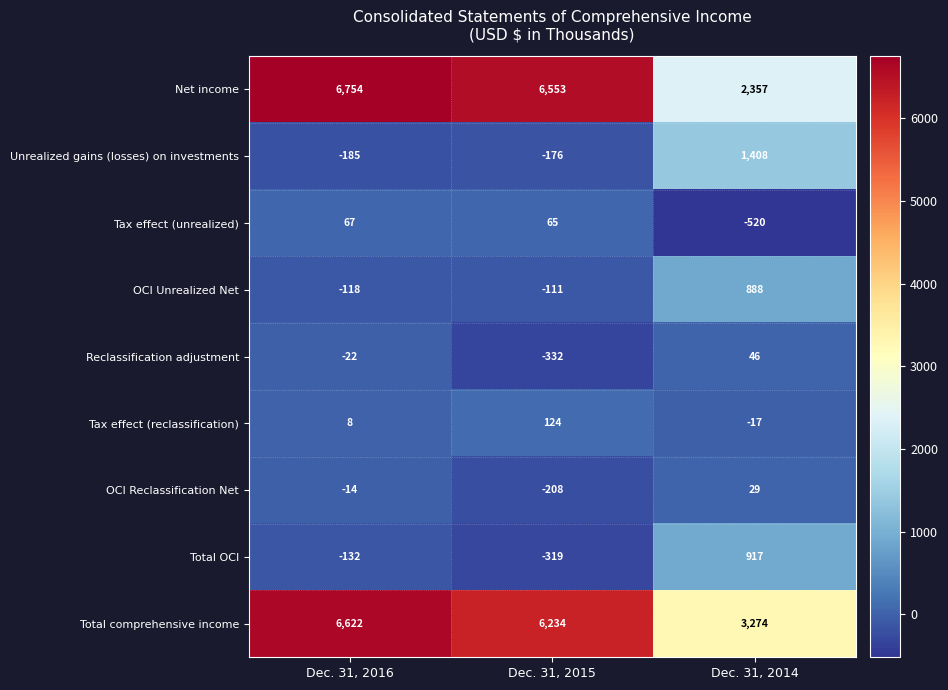

The Total comprehensive income series shows 6622 at Dec. 31, 2016. True or false?

True